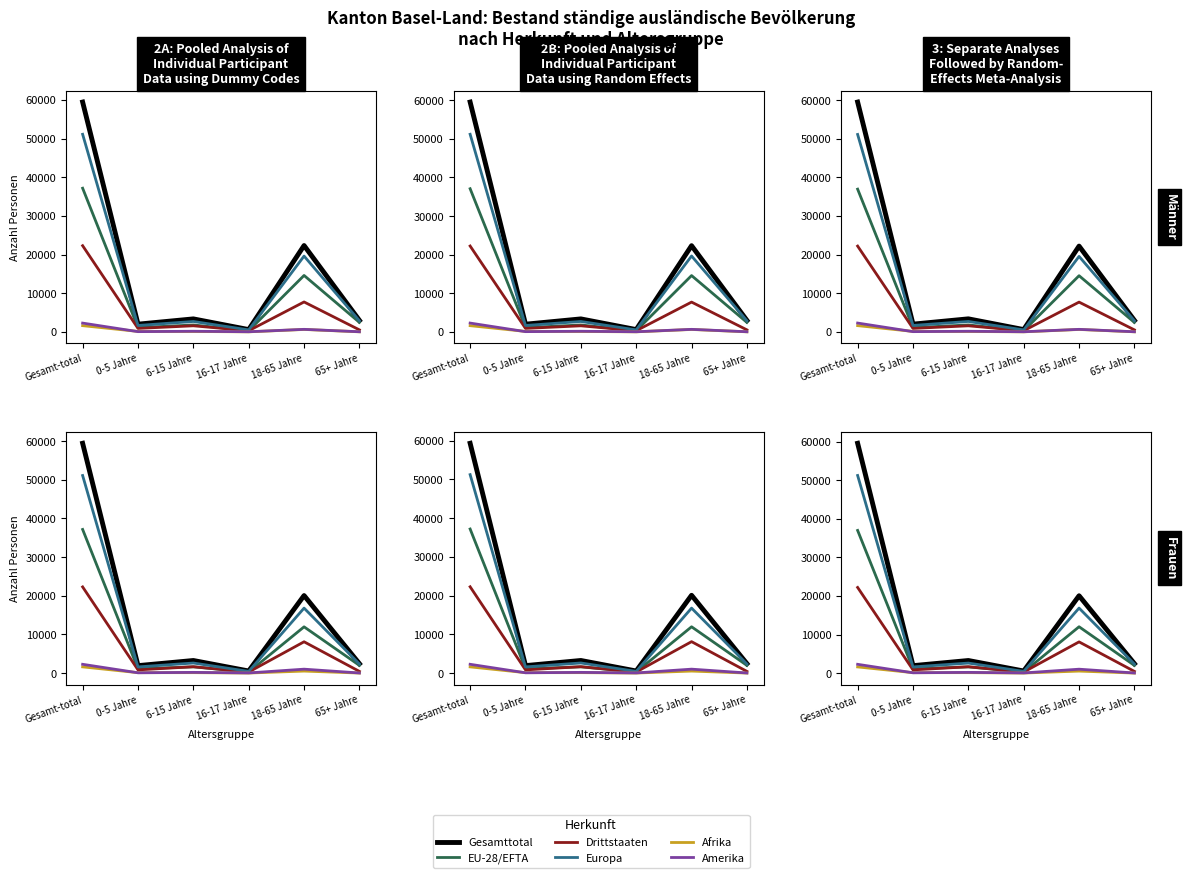

Between 6-15 Jahre and 65+ Jahre, which series saw the biggest shift?

Drittstaaten